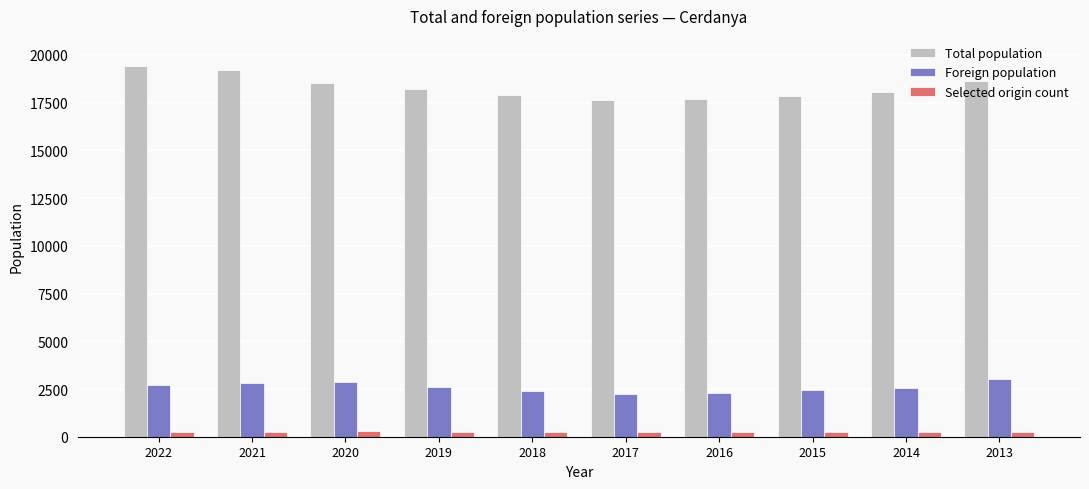

How many categories are shown in the chart?

10